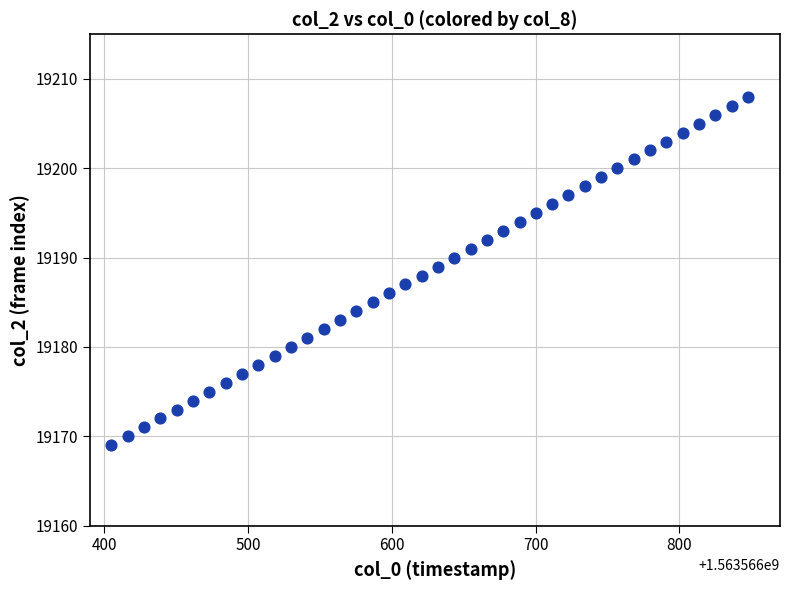

What is the range of Y values (max minus min)?

39